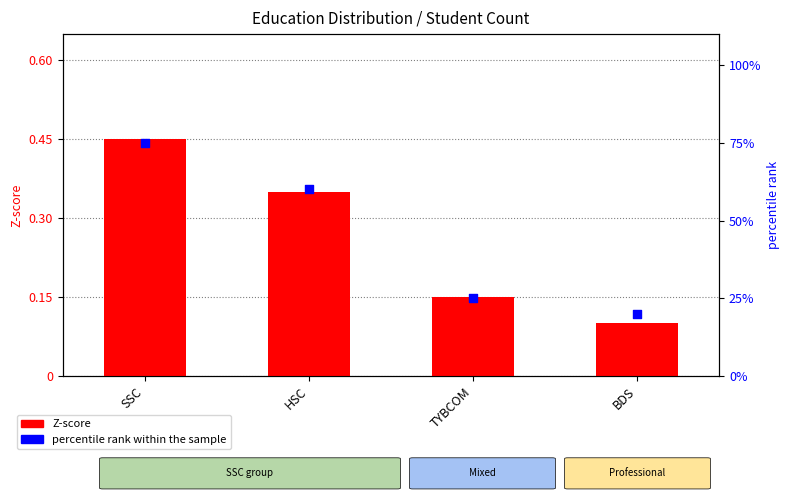

Is the value of Z-score at HSC greater than the value of percentile rank within the sample at HSC?

No